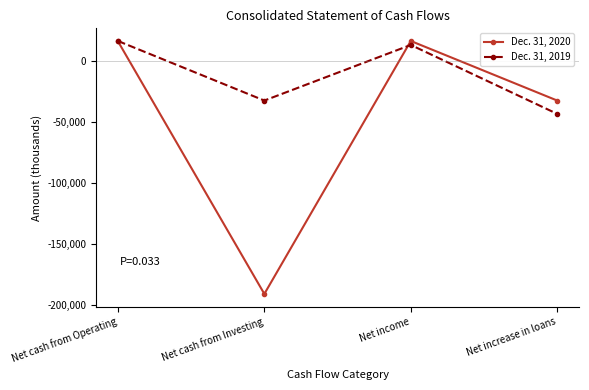

What is the label of the 2nd point from the right?

Net income